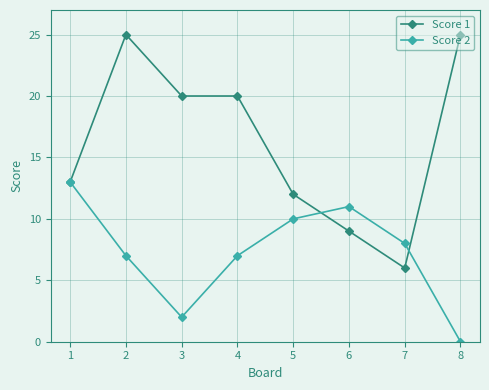

Where does the Score 2 series first go above 8?

1